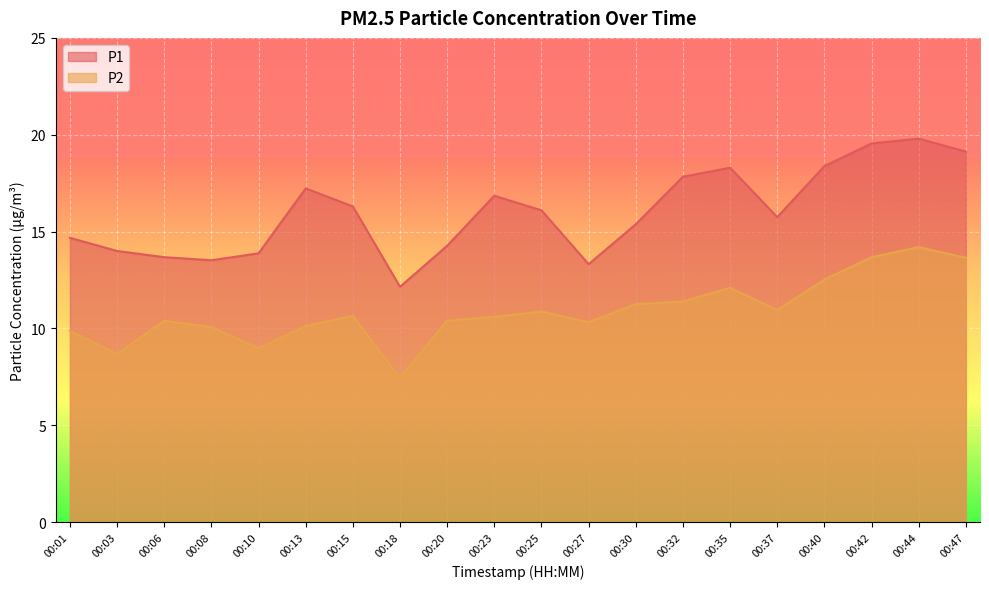

Which series has the largest range (max minus min)?

P1